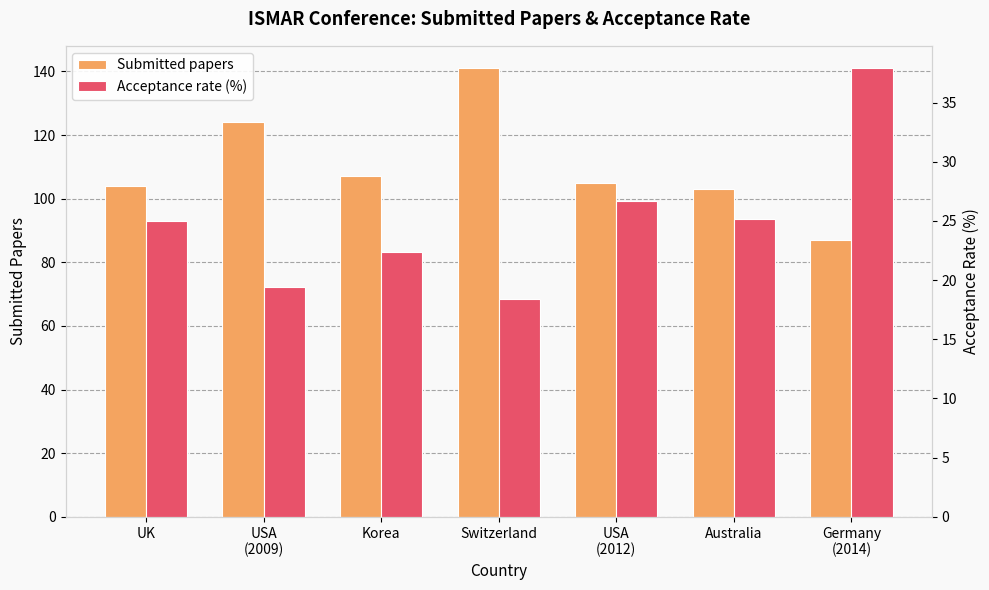

True or false: Acceptance rate (%) has a value of 25.2 at Australia.

True